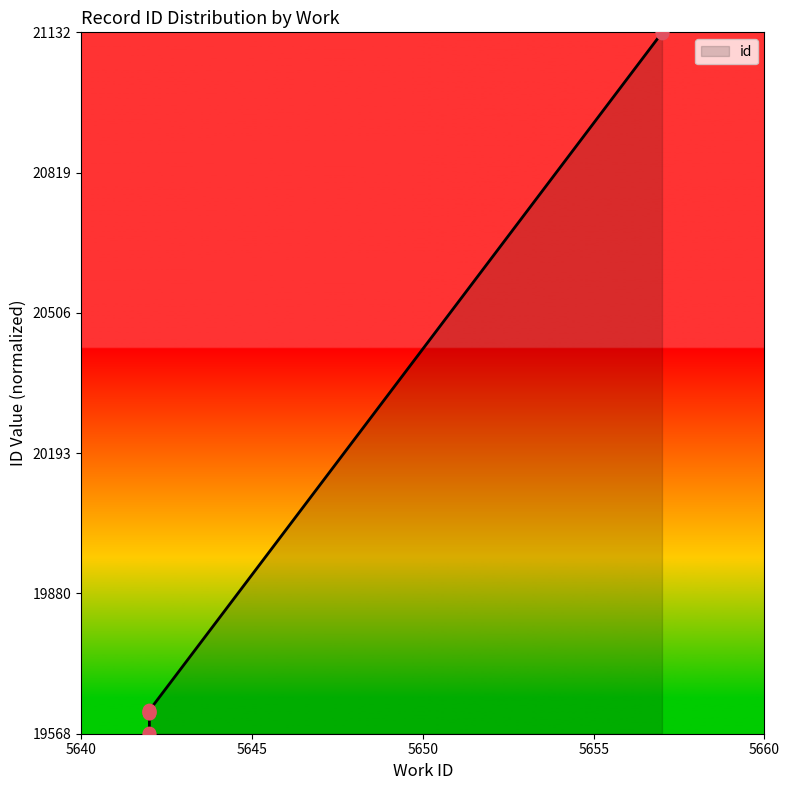

Between 5642 and 5642, which is larger?

5642